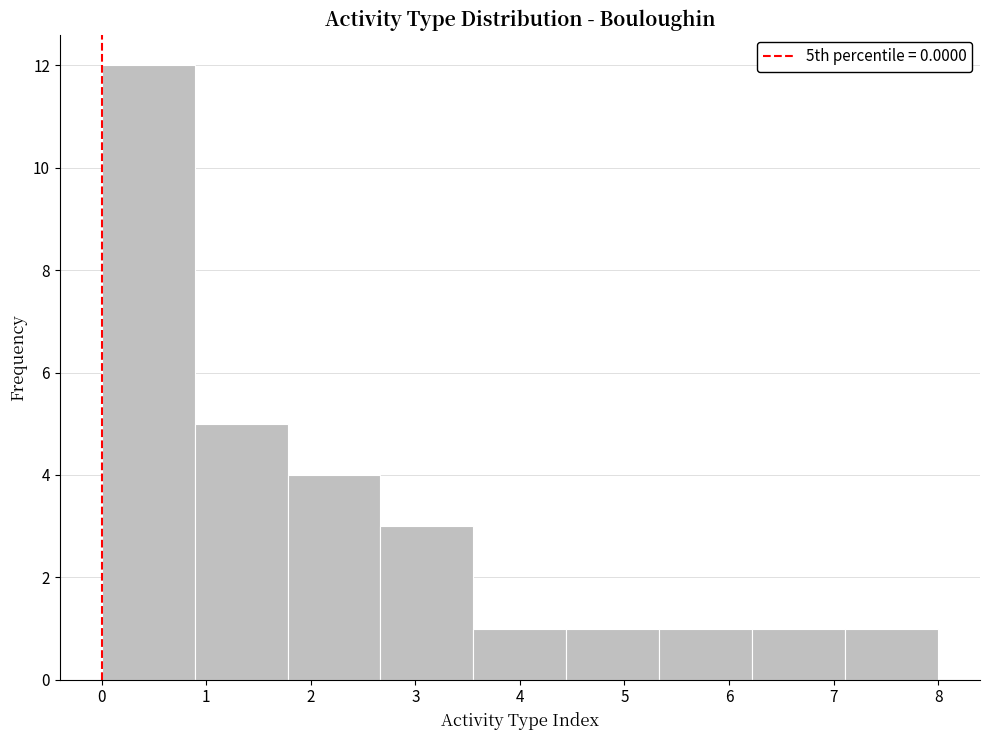

Reading left to right, list every bar in this chart as the range it spans on the x-axis followed by its height. Neither the bar edges nor the heights are printed on the chart, so give them approximately, as read against the axes.

0.0 to 0.9: 12
0.9 to 1.8: 5
1.8 to 2.7: 4
2.7 to 3.6: 3
3.6 to 4.4: 1
4.4 to 5.3: 1
5.3 to 6.2: 1
6.2 to 7.1: 1
7.1 to 8.0: 1